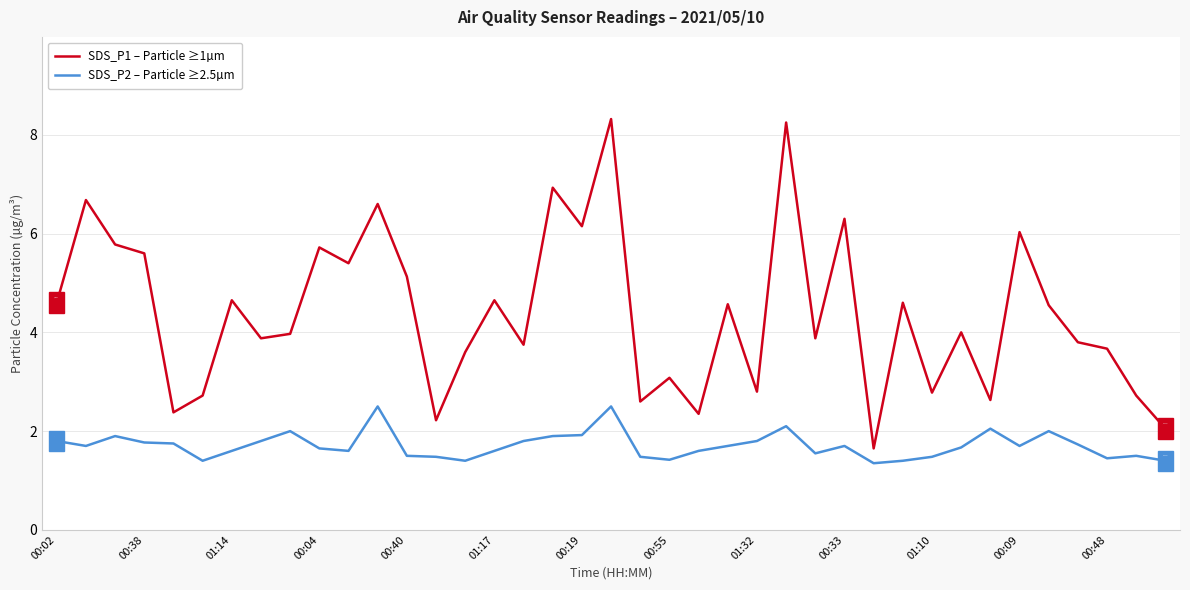

What is the difference between the maximum and minimum values in the SDS_P1 – Particle ≥1µm series?

6.7